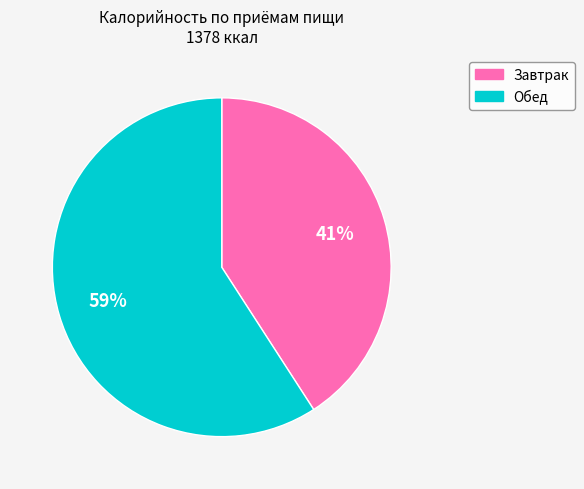

Which slice is the largest?

Обед